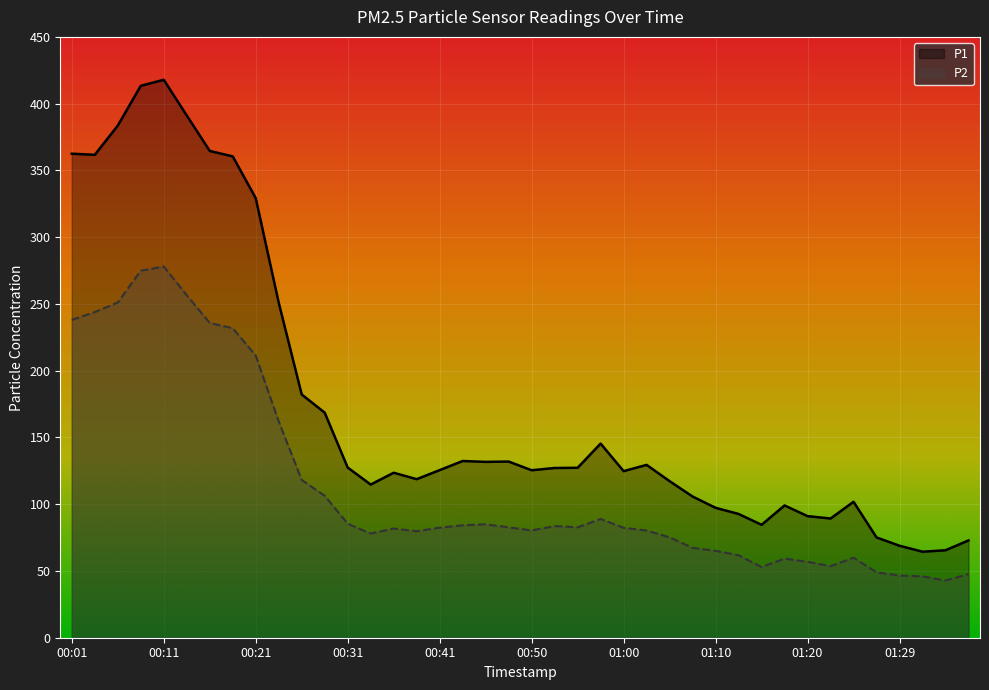

How many lines are shown in the chart?

2